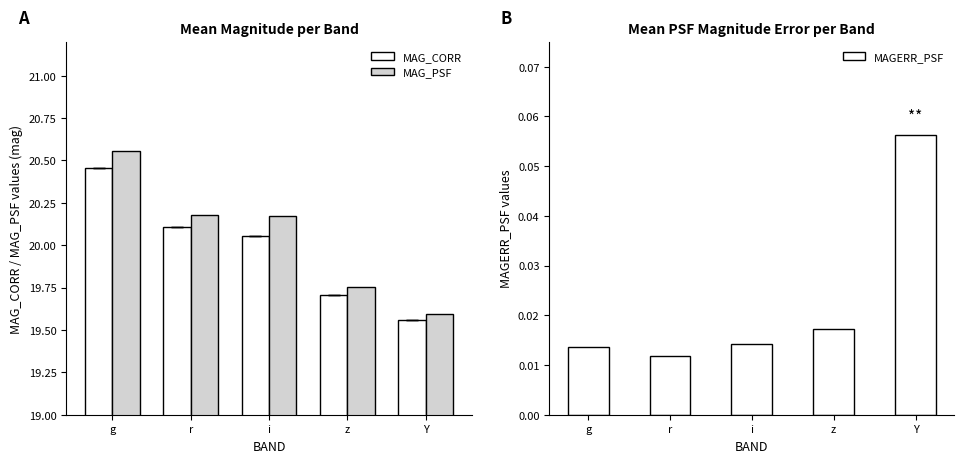

What is the difference between the maximum and minimum values in the MAG_CORR series?

0.9